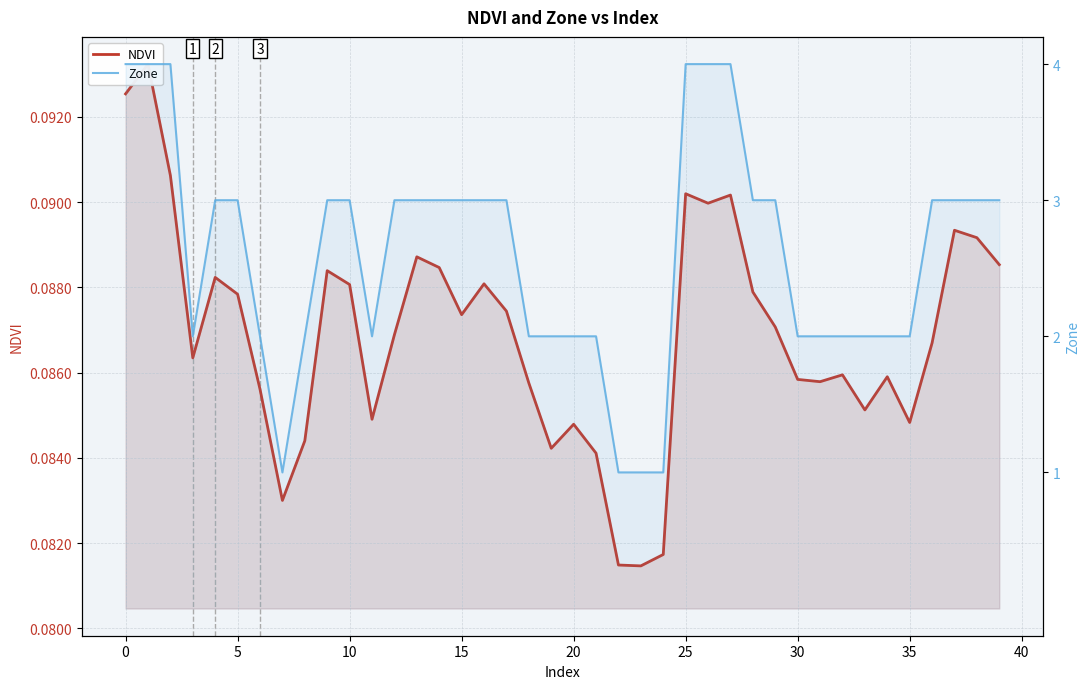

The value of Zone at 14 is 4.4. True or false?

False